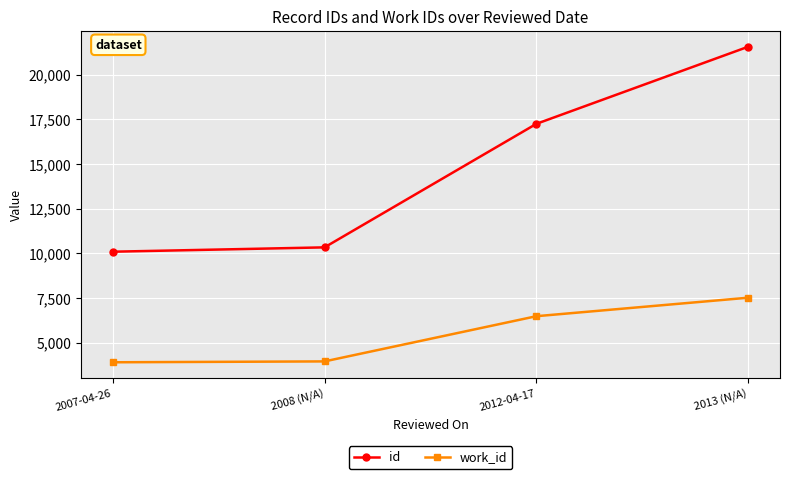

Where is id nearest to the value 15830?

2012-04-17